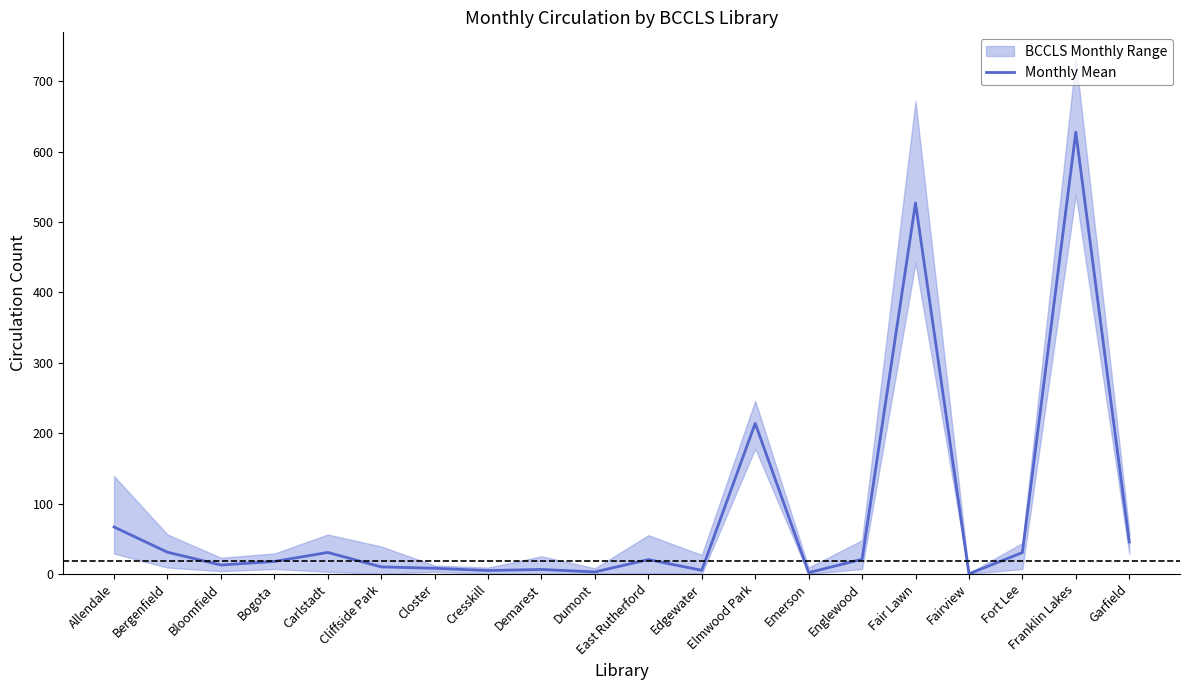

Reading left to right, list all the values displayed in this chart.

Allendale=66.7	Bergenfield=30.8	Bloomfield=12.7	Bogota=17.7	Carlstadt=30.5	Cliffside Park=10.0	Closter=8.0	Cresskill=4.8	Demarest=6.3	Dumont=2.8	East Rutherford=20.3	Edgewater=5.2	Elmwood Park=214.0	Emerson=1.8	Englewood=20.8	Fair Lawn=527.2	Fairview=0.2	Fort Lee=30.3	Franklin Lakes=627.8	Garfield=45.5